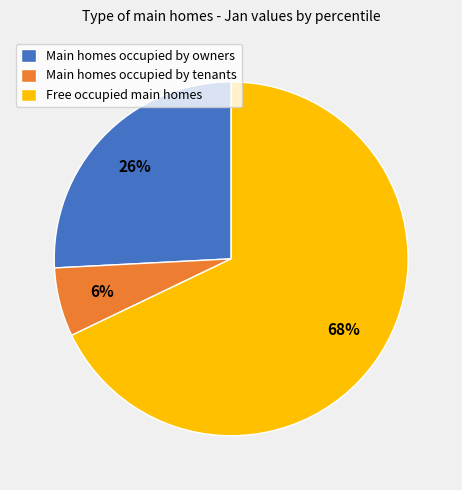

Do Main homes occupied by owners and Main homes occupied by tenants together represent more than half of the pie?

No